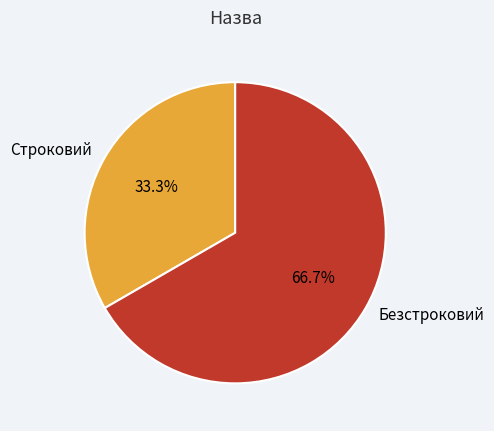

How many slices are in this pie chart?

2